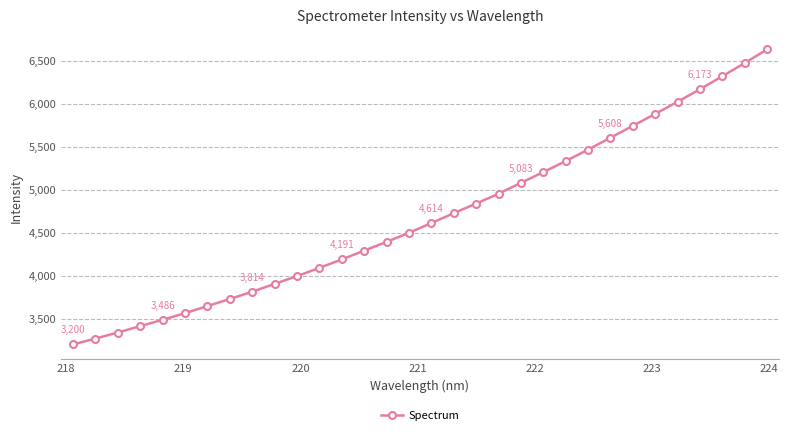

What is the value of the 1st point from the left?

3199.7